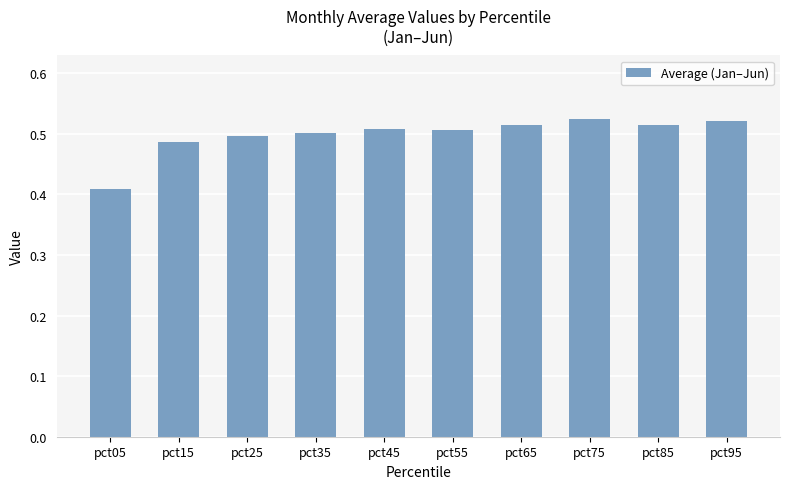

Are the bars horizontal?

No